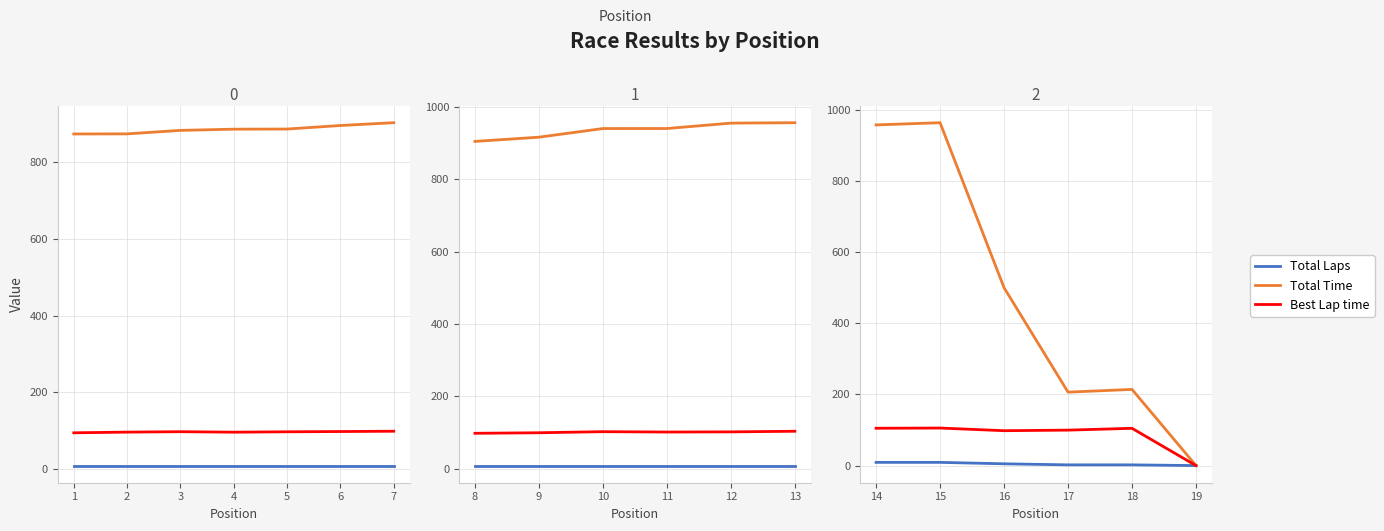

How many values in the Best Lap time series exceed 104?

3